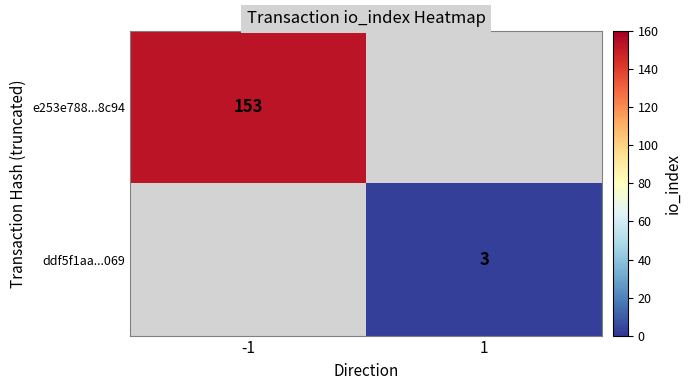

At which category is the sum across all series the highest?

-1